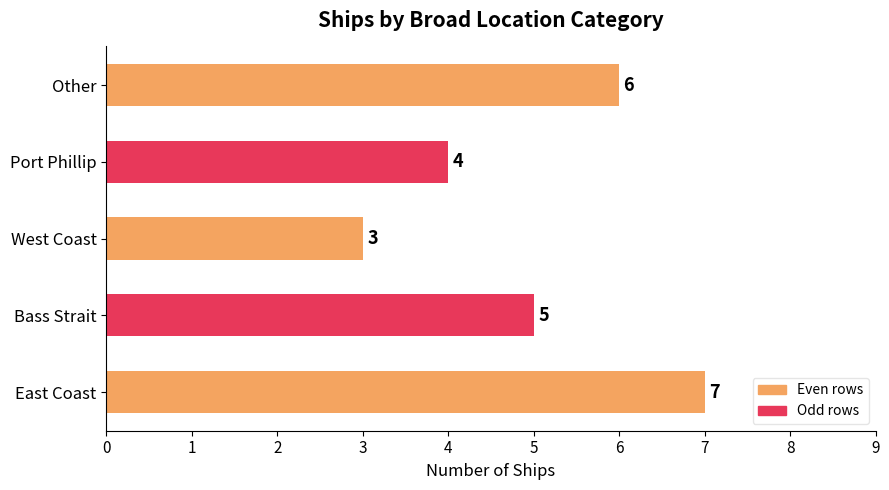

List the labels in order of value, largest first.

East Coast, Other, Bass Strait, Port Phillip, West Coast